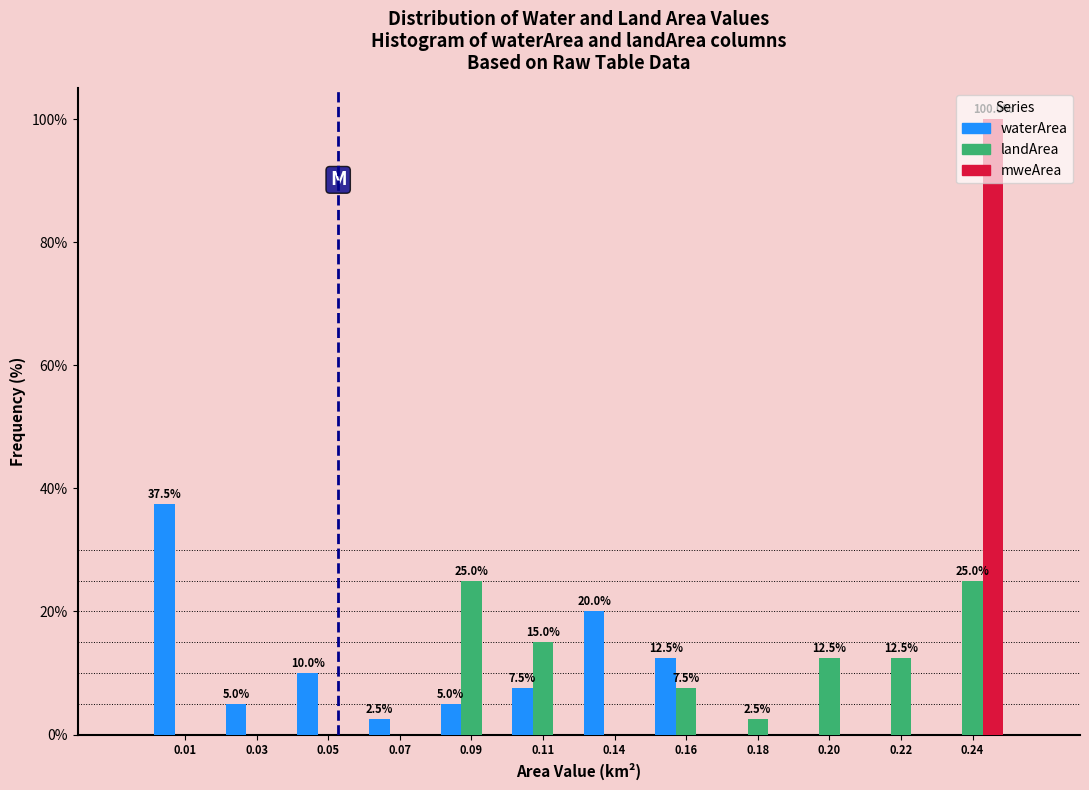

What is the greatest value displayed?

100.0